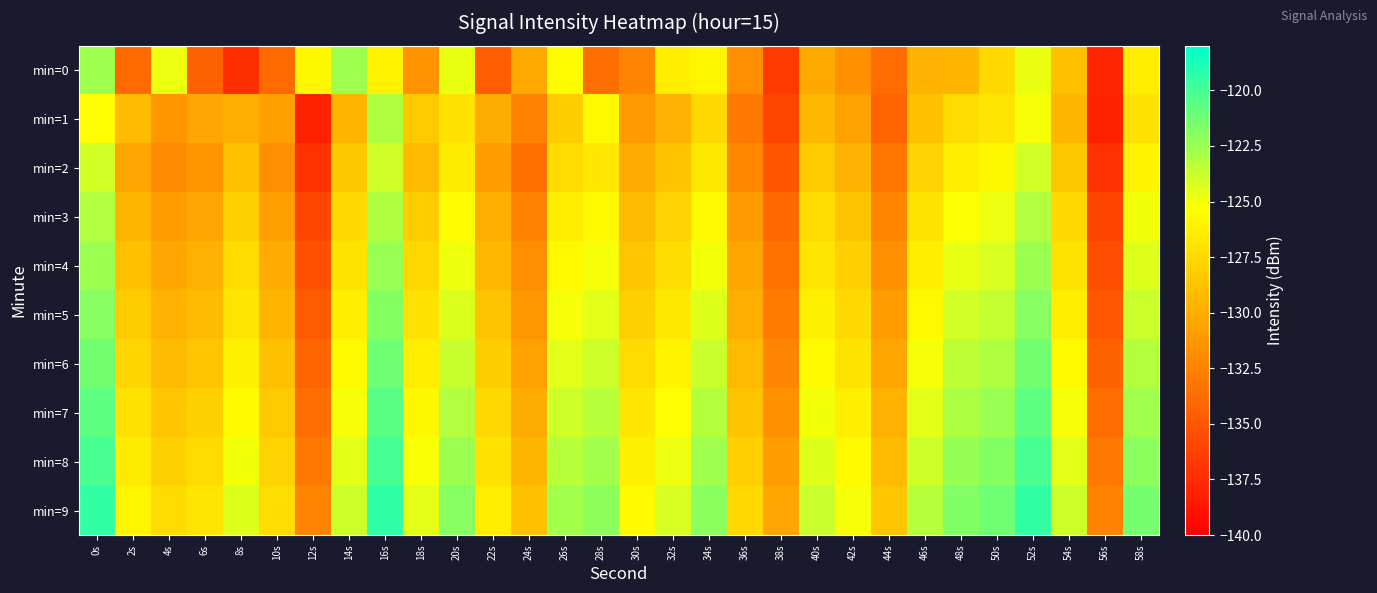

Reading left to right, what are all the values shown in this chart?

min=0: 0s=-122.6	2s=-133.9	4s=-124.9	6s=-134.4	8s=-137.3	10s=-133.8	12s=-125.8	14s=-122.6	16s=-126.1	18s=-131.5	20s=-124.8	22s=-134.5	24s=-130.3	26s=-125.6	28s=-133.6	30s=-132.4	32s=-126.3	34s=-125.8	36s=-131.8	38s=-136.6	40s=-130.4	42s=-131.7	44s=-133.7	46s=-129.6	48s=-129.6	50s=-127.5	52s=-124.7	54s=-129.0	56s=-137.8	58s=-126.4
min=1: 0s=-125.4	2s=-129.2	4s=-131.3	6s=-130.4	8s=-130.0	10s=-130.8	12s=-138.0	14s=-129.5	16s=-123.0	18s=-128.4	20s=-127.0	22s=-130.1	24s=-132.5	26s=-128.3	28s=-125.7	30s=-131.2	32s=-129.8	34s=-127.6	36s=-133.1	38s=-136.0	40s=-129.4	42s=-130.7	44s=-134.2	46s=-128.9	48s=-127.3	50s=-126.8	52s=-125.1	54s=-129.5	56s=-138.1	58s=-127.0
min=2: 0s=-124.1	2s=-130.5	4s=-132.0	6s=-131.4	8s=-129.0	10s=-131.8	12s=-137.0	14s=-128.5	16s=-124.0	18s=-129.2	20s=-126.5	22s=-131.0	24s=-133.5	26s=-127.3	28s=-126.7	30s=-130.2	32s=-128.8	34s=-126.6	36s=-132.1	38s=-135.0	40s=-128.4	42s=-129.7	44s=-133.2	46s=-127.9	48s=-126.3	50s=-125.8	52s=-124.1	54s=-128.5	56s=-137.1	58s=-126.0
min=3: 0s=-123.1	2s=-129.5	4s=-131.0	6s=-130.4	8s=-128.0	10s=-130.8	12s=-136.0	14s=-127.5	16s=-123.0	18s=-128.2	20s=-125.5	22s=-130.0	24s=-132.5	26s=-126.3	28s=-125.7	30s=-129.2	32s=-127.8	34s=-125.6	36s=-131.1	38s=-134.0	40s=-127.4	42s=-128.7	44s=-132.2	46s=-126.9	48s=-125.3	50s=-124.8	52s=-123.1	54s=-127.5	56s=-136.1	58s=-125.0
min=4: 0s=-122.5	2s=-128.9	4s=-130.4	6s=-129.8	8s=-127.4	10s=-130.2	12s=-135.4	14s=-126.9	16s=-122.4	18s=-127.6	20s=-124.9	22s=-129.4	24s=-131.9	26s=-125.7	28s=-125.1	30s=-128.6	32s=-127.2	34s=-125.0	36s=-130.5	38s=-133.4	40s=-126.8	42s=-128.1	44s=-131.6	46s=-126.3	48s=-124.7	50s=-124.2	52s=-122.5	54s=-126.9	56s=-135.5	58s=-124.4
min=5: 0s=-121.9	2s=-128.3	4s=-129.8	6s=-129.2	8s=-126.8	10s=-129.6	12s=-134.8	14s=-126.3	16s=-121.8	18s=-127.0	20s=-124.3	22s=-128.8	24s=-131.3	26s=-125.1	28s=-124.5	30s=-128.0	32s=-126.6	34s=-124.4	36s=-129.9	38s=-132.8	40s=-126.2	42s=-127.5	44s=-131.0	46s=-125.7	48s=-124.1	50s=-123.6	52s=-121.9	54s=-126.3	56s=-134.9	58s=-123.8
min=6: 0s=-121.3	2s=-127.7	4s=-129.2	6s=-128.6	8s=-126.2	10s=-129.0	12s=-134.2	14s=-125.7	16s=-121.2	18s=-126.4	20s=-123.7	22s=-128.2	24s=-130.7	26s=-124.5	28s=-123.9	30s=-127.4	32s=-126.0	34s=-123.8	36s=-129.3	38s=-132.2	40s=-125.6	42s=-126.9	44s=-130.4	46s=-125.1	48s=-123.5	50s=-123.0	52s=-121.3	54s=-125.7	56s=-134.3	58s=-123.2
min=7: 0s=-120.7	2s=-127.1	4s=-128.6	6s=-128.0	8s=-125.6	10s=-128.4	12s=-133.6	14s=-125.1	16s=-120.6	18s=-125.8	20s=-123.1	22s=-127.6	24s=-130.1	26s=-123.9	28s=-123.3	30s=-126.8	32s=-125.4	34s=-123.2	36s=-128.7	38s=-131.6	40s=-125.0	42s=-126.3	44s=-129.8	46s=-124.5	48s=-122.9	50s=-122.4	52s=-120.7	54s=-125.1	56s=-133.7	58s=-122.6
min=8: 0s=-120.1	2s=-126.5	4s=-128.0	6s=-127.4	8s=-125.0	10s=-127.8	12s=-133.0	14s=-124.5	16s=-120.0	18s=-125.2	20s=-122.5	22s=-127.0	24s=-129.5	26s=-123.3	28s=-122.7	30s=-126.2	32s=-124.8	34s=-122.6	36s=-128.1	38s=-131.0	40s=-124.4	42s=-125.7	44s=-129.2	46s=-123.9	48s=-122.3	50s=-121.8	52s=-120.1	54s=-124.5	56s=-133.1	58s=-122.0
min=9: 0s=-119.5	2s=-125.9	4s=-127.4	6s=-126.8	8s=-124.4	10s=-127.2	12s=-132.4	14s=-123.9	16s=-119.4	18s=-124.6	20s=-121.9	22s=-126.4	24s=-128.9	26s=-122.7	28s=-122.1	30s=-125.6	32s=-124.2	34s=-122.0	36s=-127.5	38s=-130.4	40s=-123.8	42s=-125.1	44s=-128.6	46s=-123.3	48s=-121.7	50s=-121.2	52s=-119.5	54s=-123.9	56s=-132.5	58s=-121.4